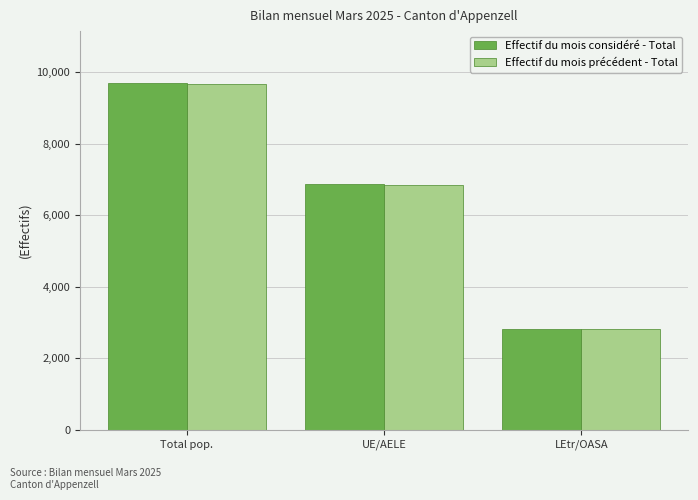

What is the maximum value shown in the chart?

9689